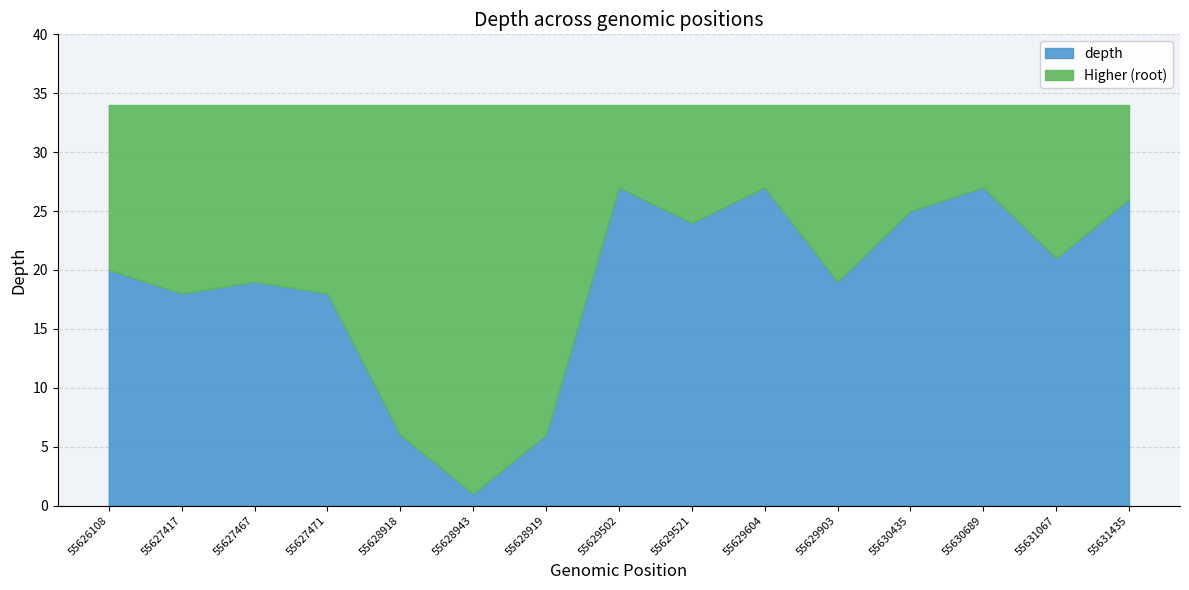

Is it true that Higher (root) equals 34 at 55630689?

True